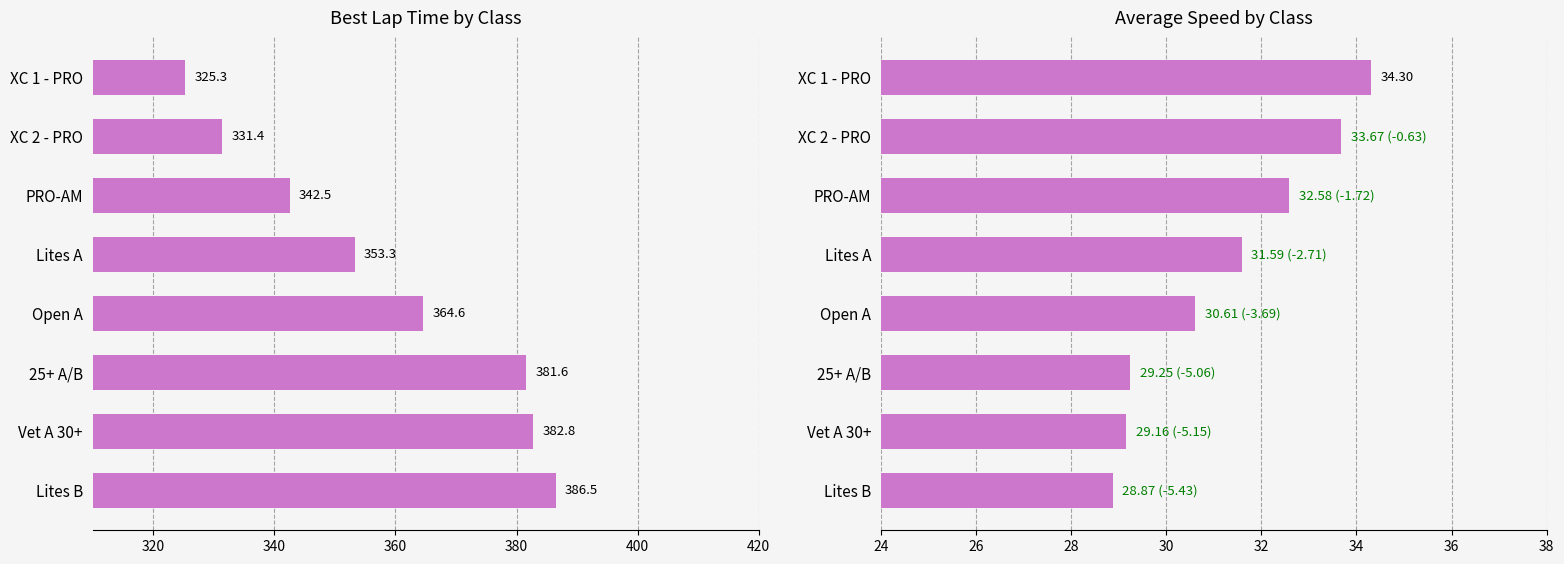

Which series has the largest total across all categories?

Best Lap time